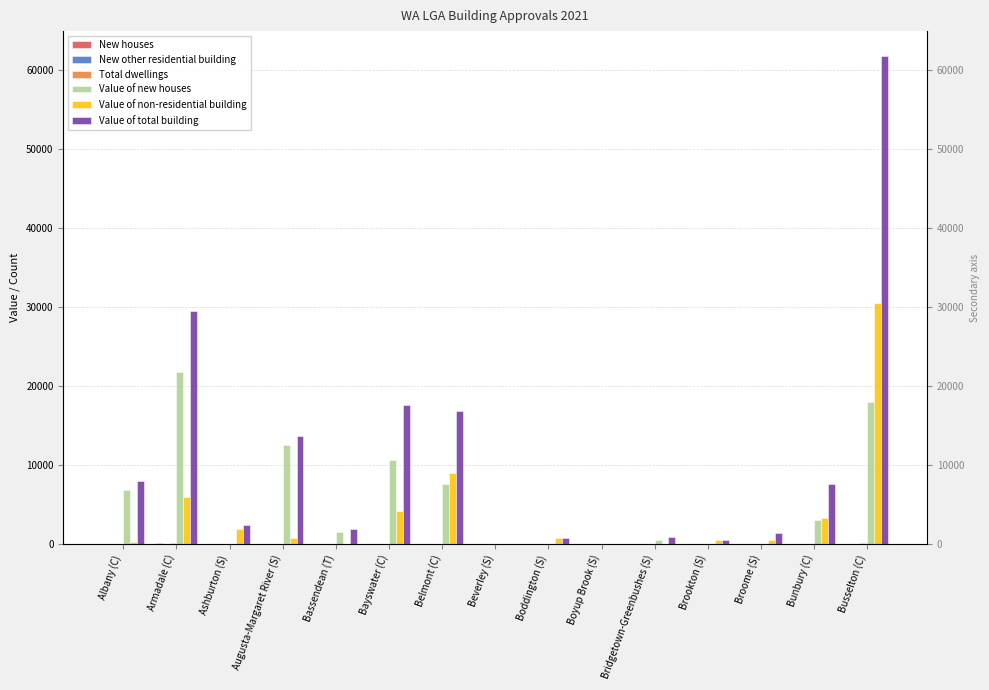

What are all the series names shown in the legend?

New houses, New other residential building, Total dwellings, Value of new houses, Value of non-residential building, Value of total building